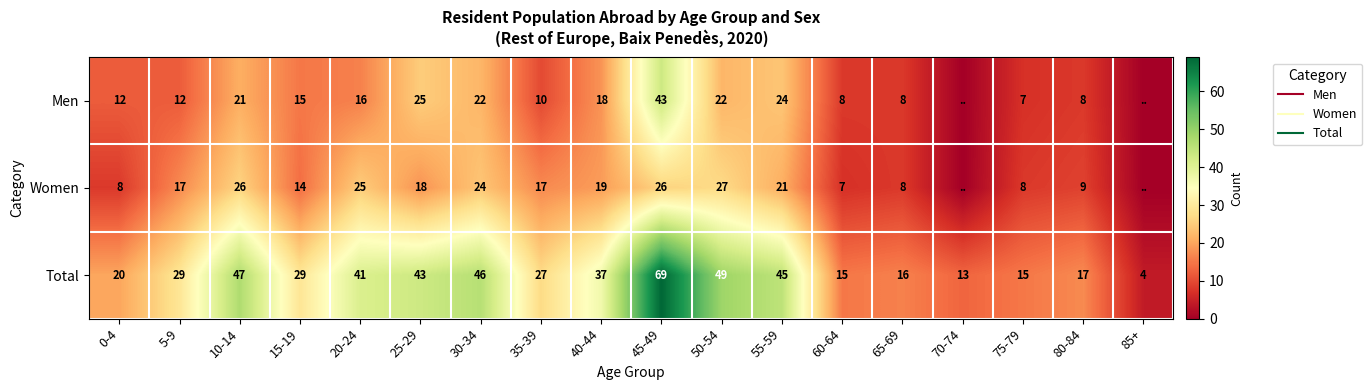

What is the difference between the maximum and minimum values in the Women series?

27